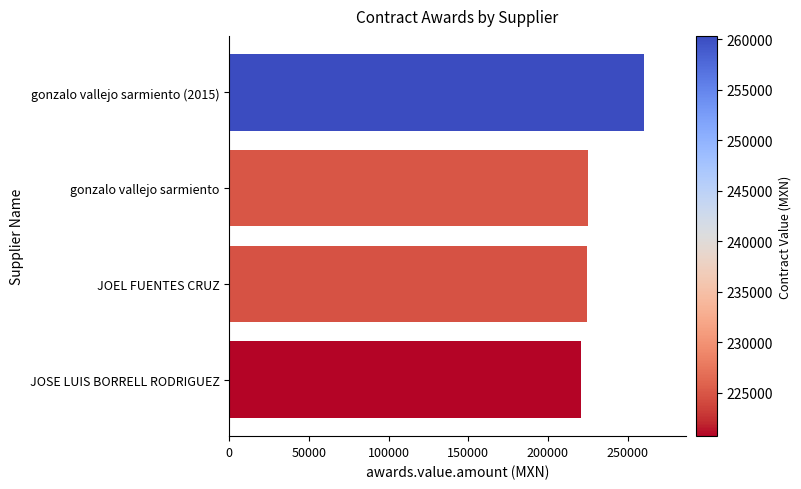

What is the change in value from JOEL FUENTES CRUZ to gonzalo vallejo sarmiento (2015)?

+35734.9